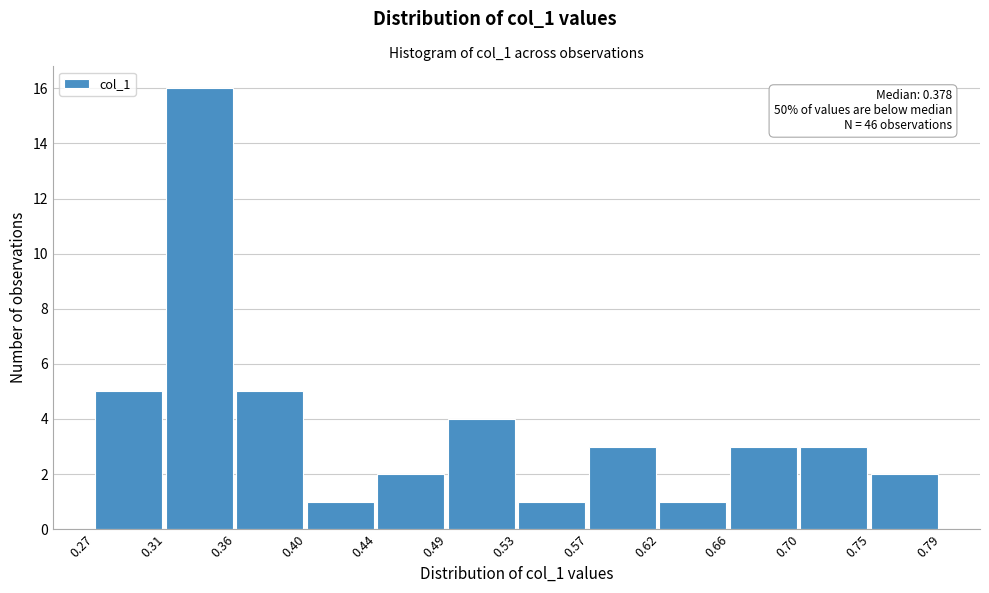

Which range on the x-axis has the tallest bar?

0.31 to 0.36